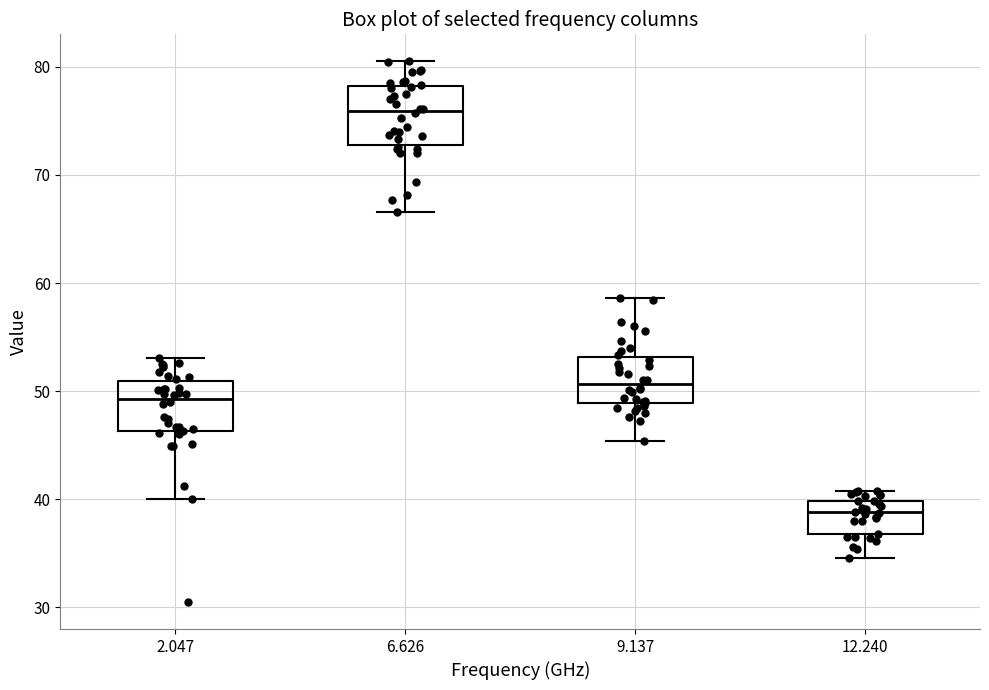

Which box has the highest median line?

6.626